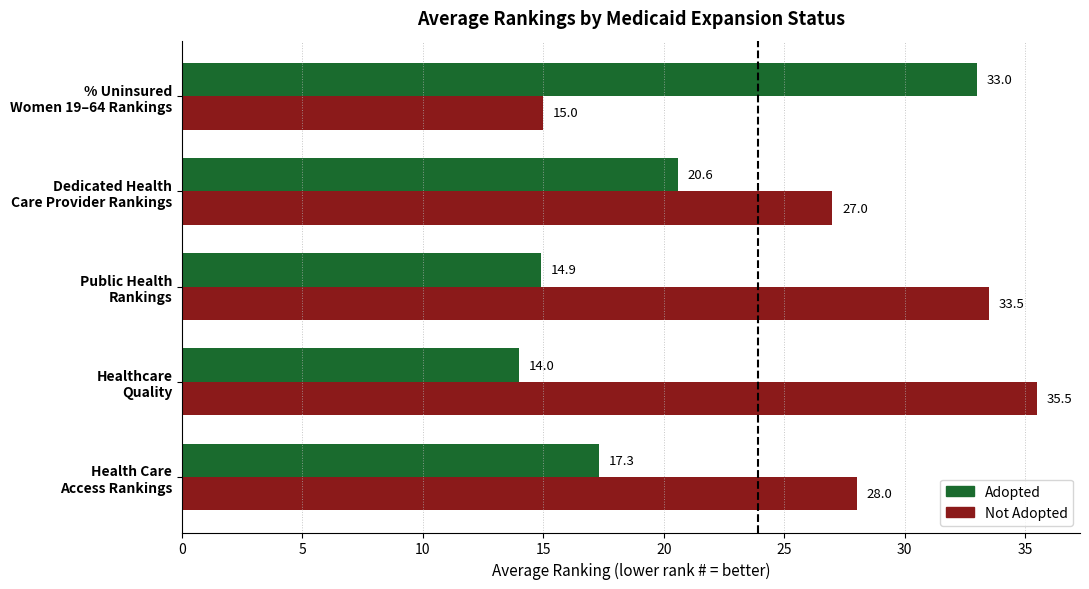

Which series has the widest spread of values?

Not Adopted